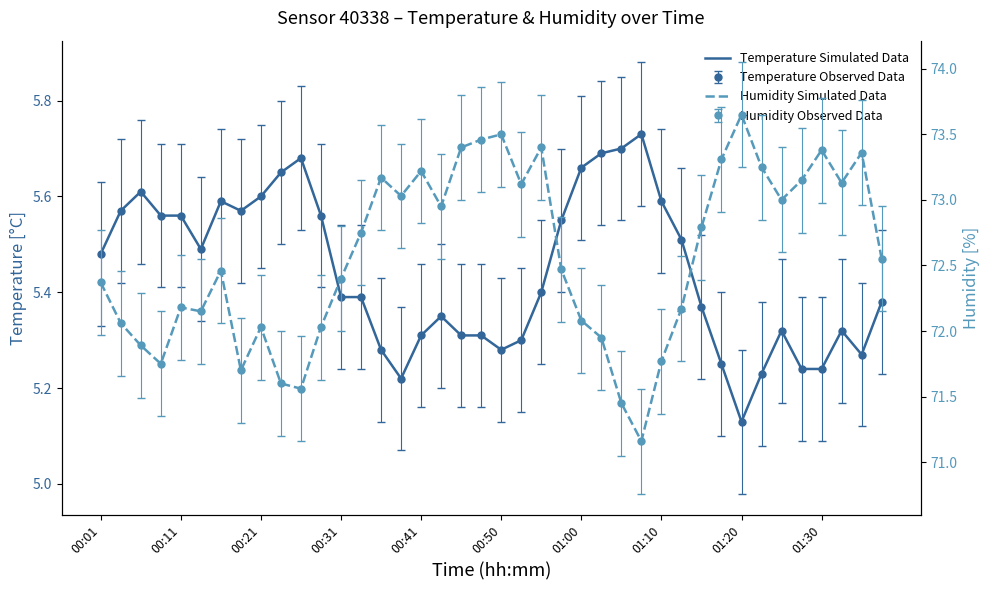

True or false: Humidity Simulated Data and Temperature Simulated Data intersect in this chart.

False